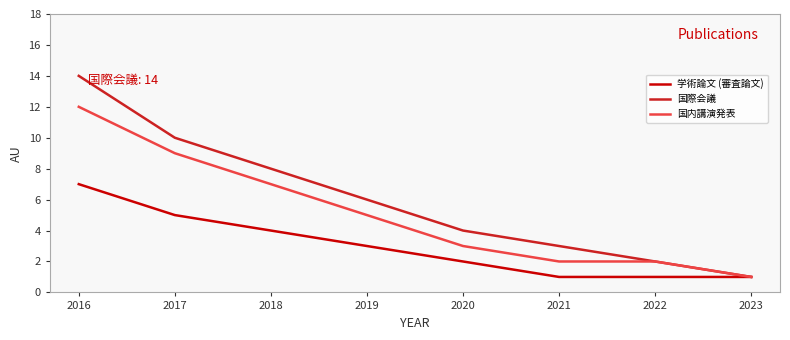

How many values in the 学術論文 (審査論文) series are below 3?

4